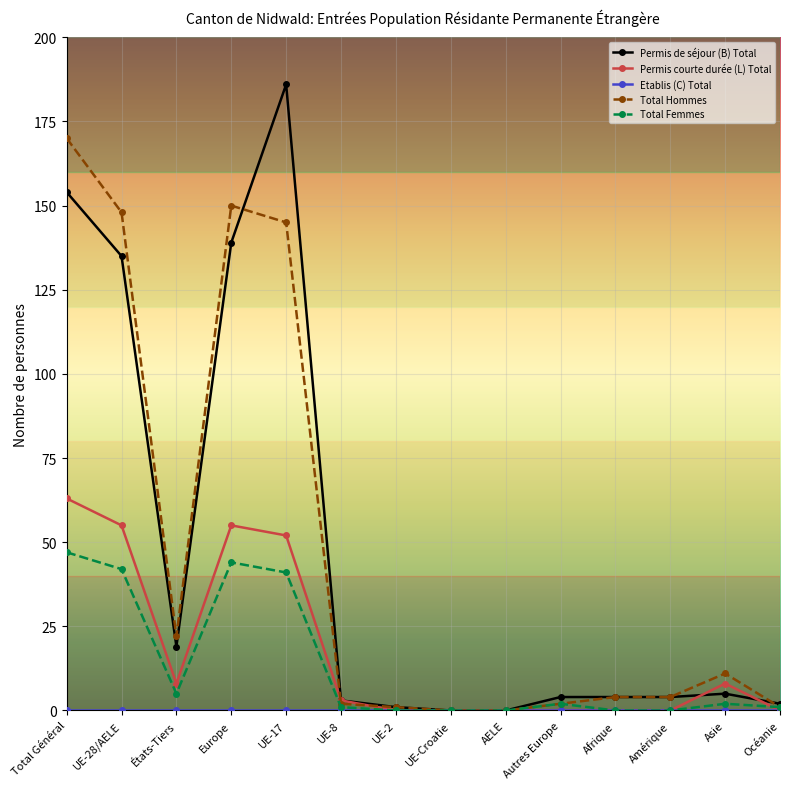

At which category does Permis de séjour (B) Total reach its first local peak?

UE-17